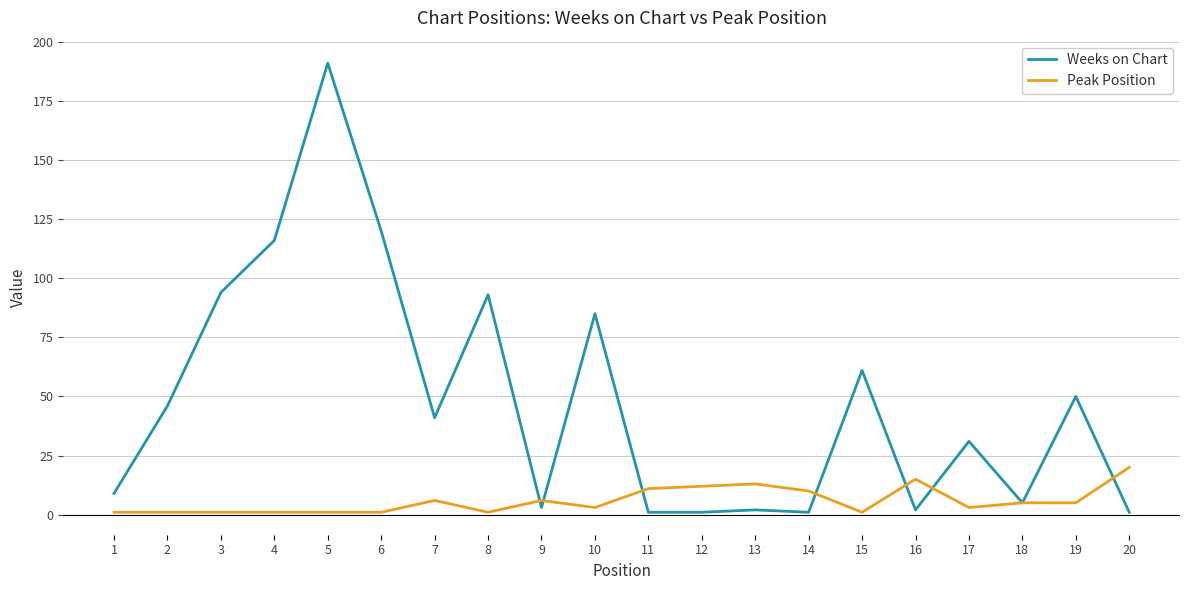

At which label does Peak Position first exceed 5?

7